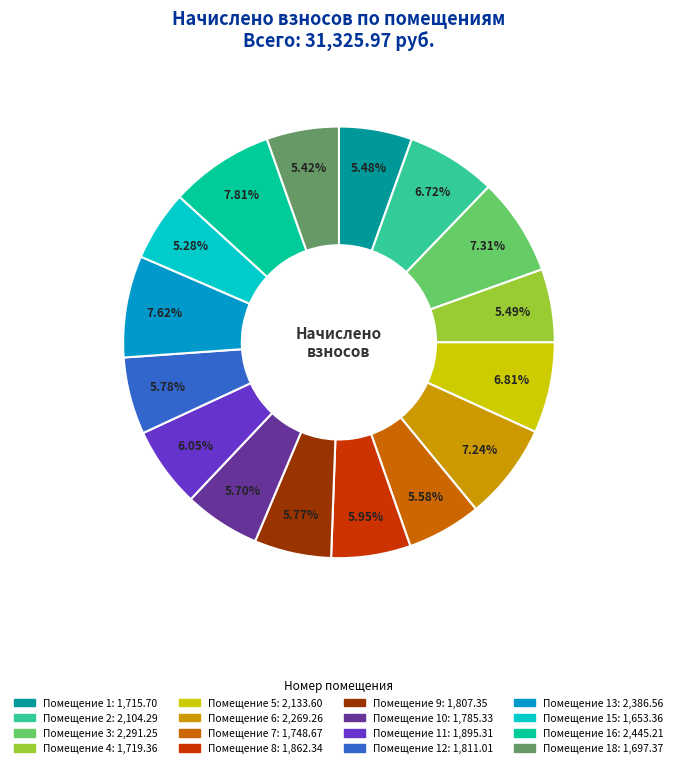

Is there a majority slice in this chart?

No